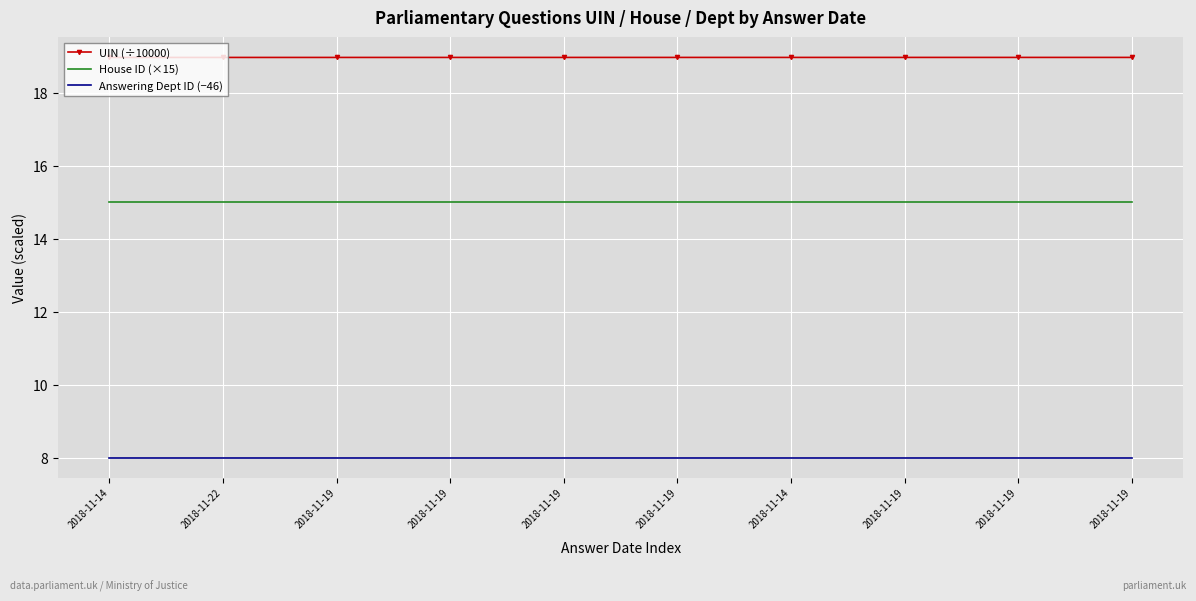

What are all the series names shown in the legend?

UIN (÷10000), House ID (×15), Answering Dept ID (−46)